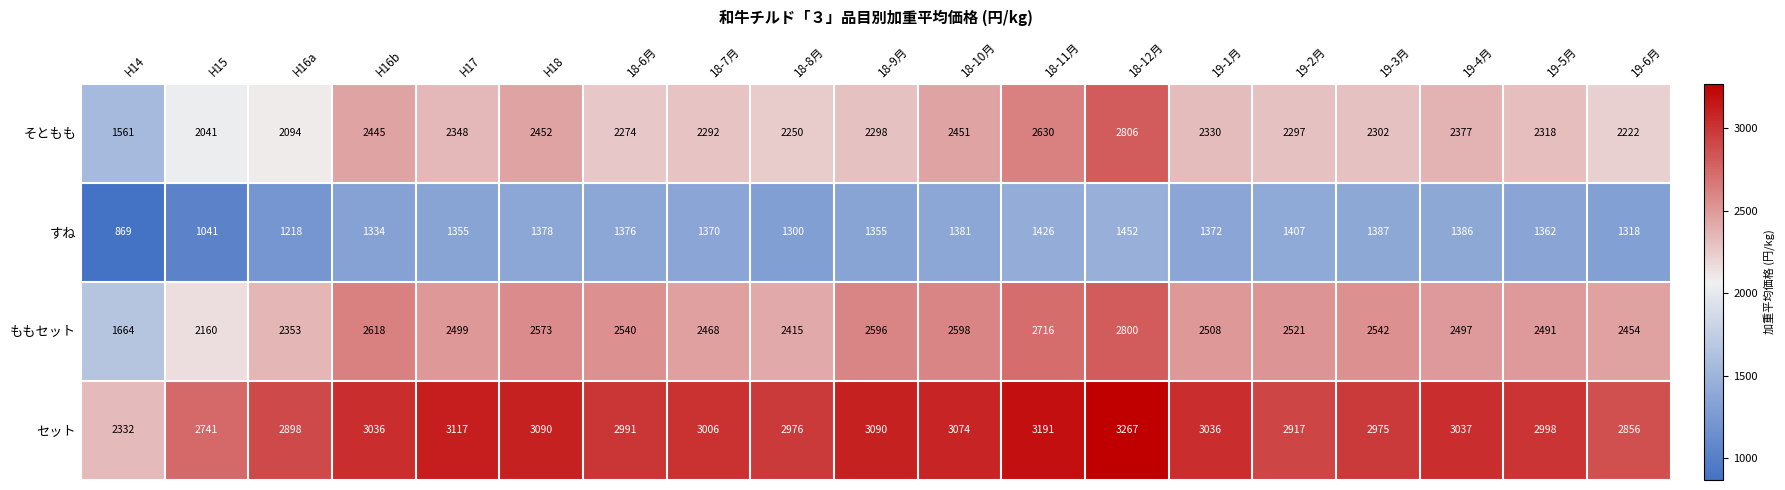

Which series has the largest total across all categories?

セット